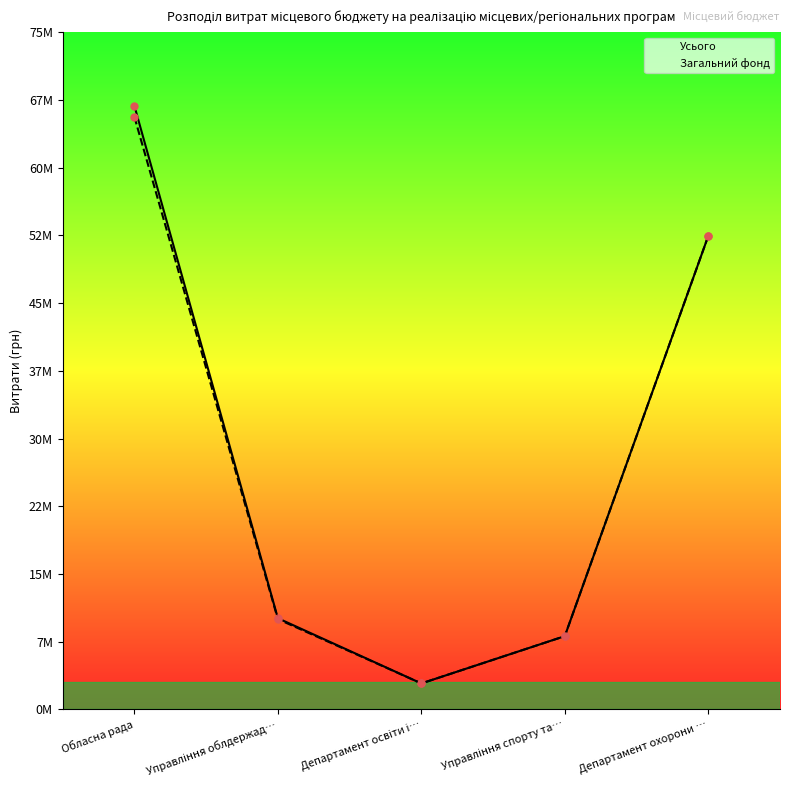

What is the sum of the Усього values at Управління облдержад… and Департамент охорони …?

62526900